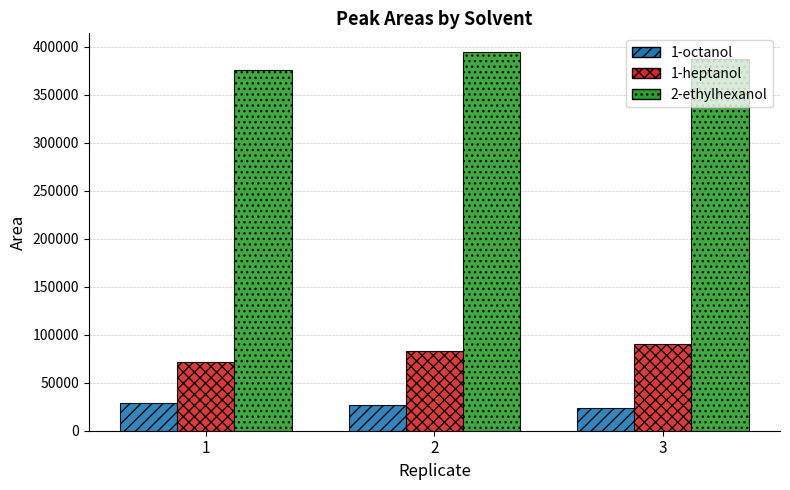

Is the value of 1-heptanol at 1 greater than the value of 2-ethylhexanol at 3?

No